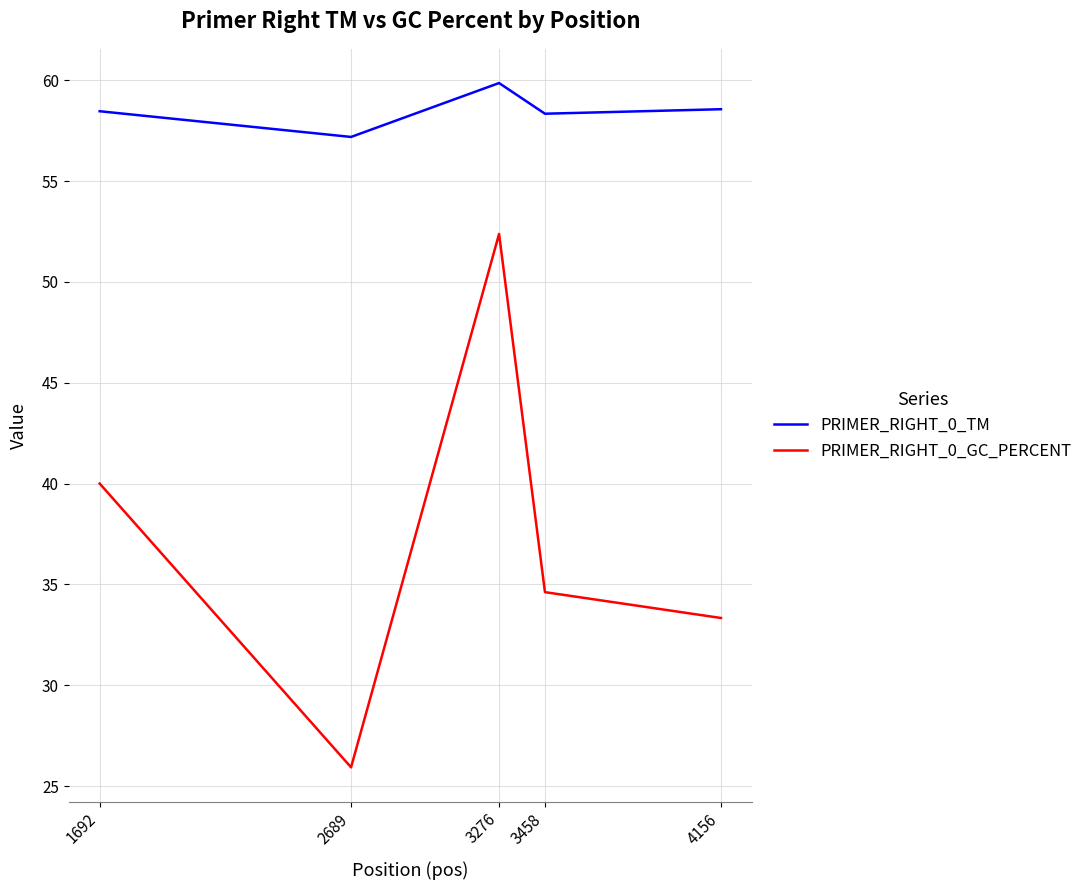

At which label does PRIMER_RIGHT_0_GC_PERCENT reach its minimum?

2689